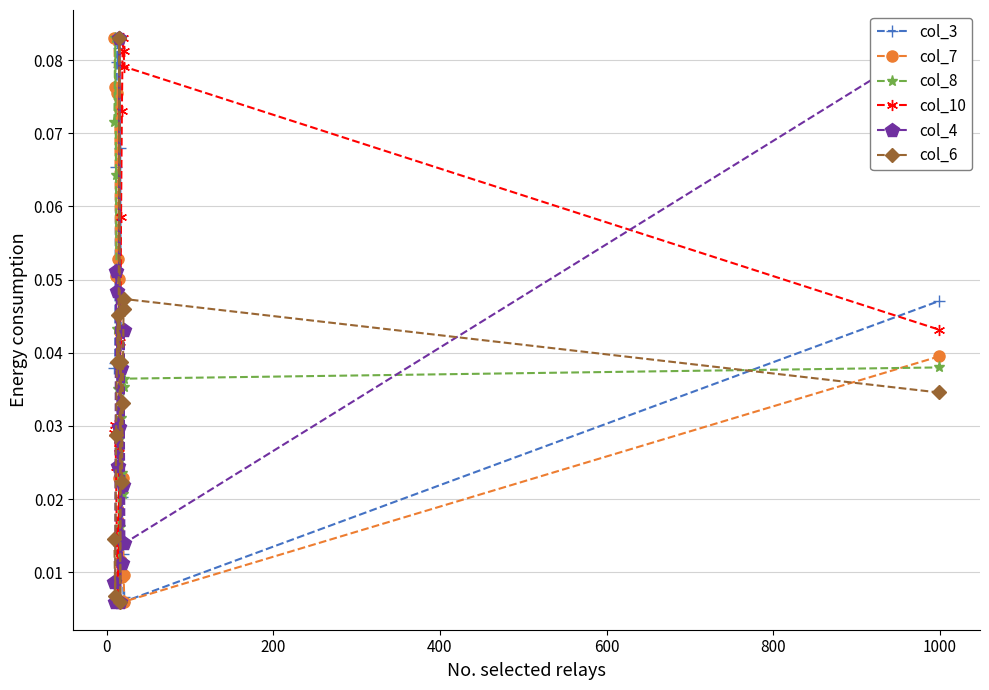

In col_6, how many points are lower than both neighbors (excluding endpoints)?

4